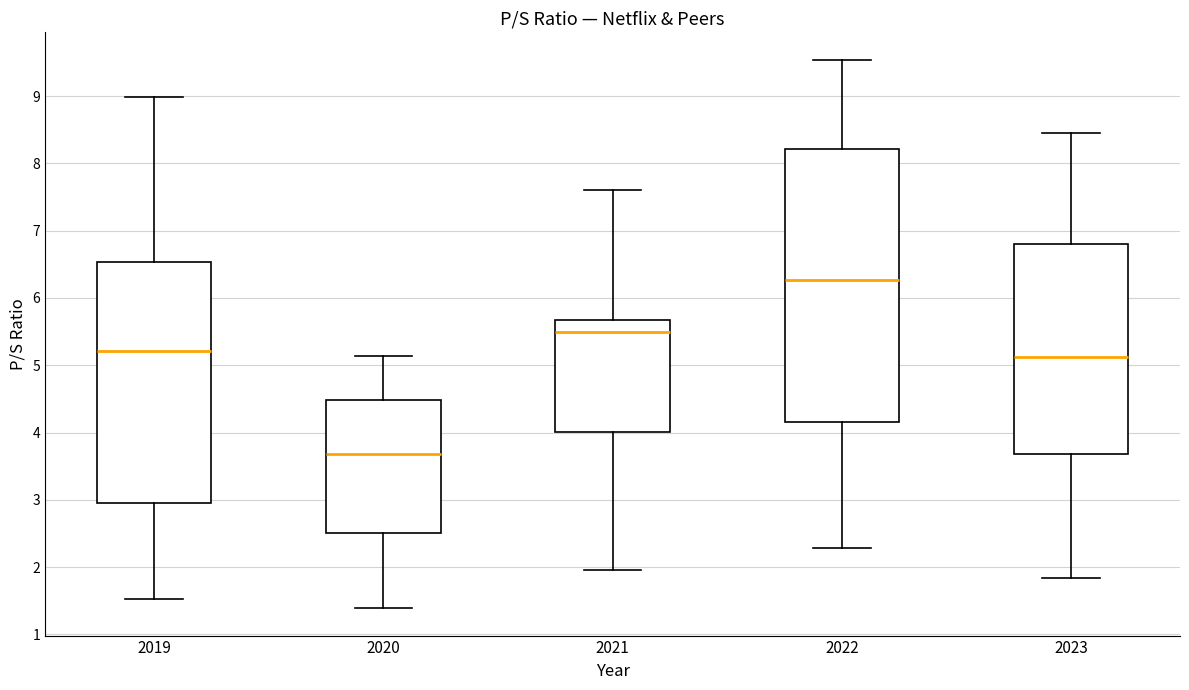

Where is the upper edge of the box at x = 2023 on the y-axis? The values are not printed on the chart, so give them approximately, as read against the axis.

6.8